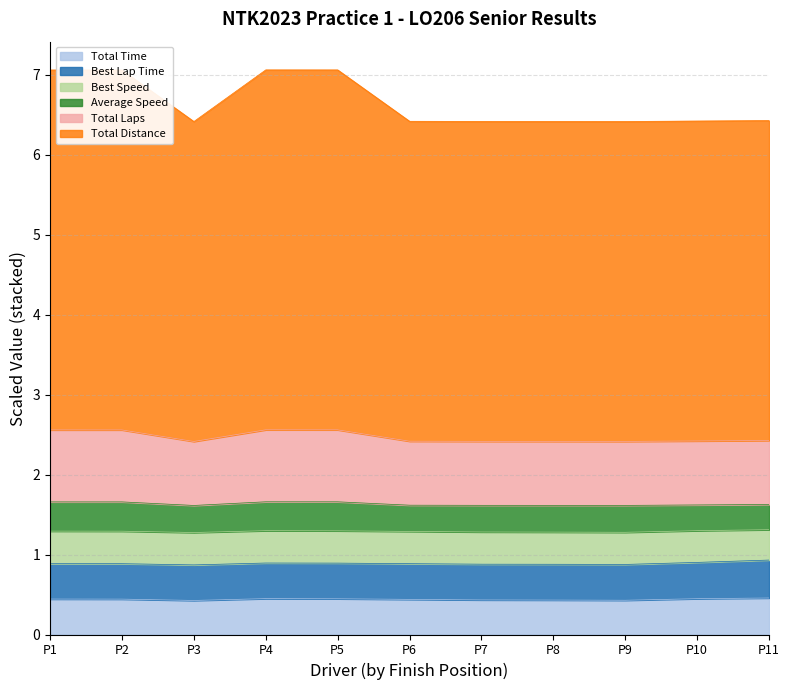

The value of Total Time at P7 is 0.4. True or false?

True